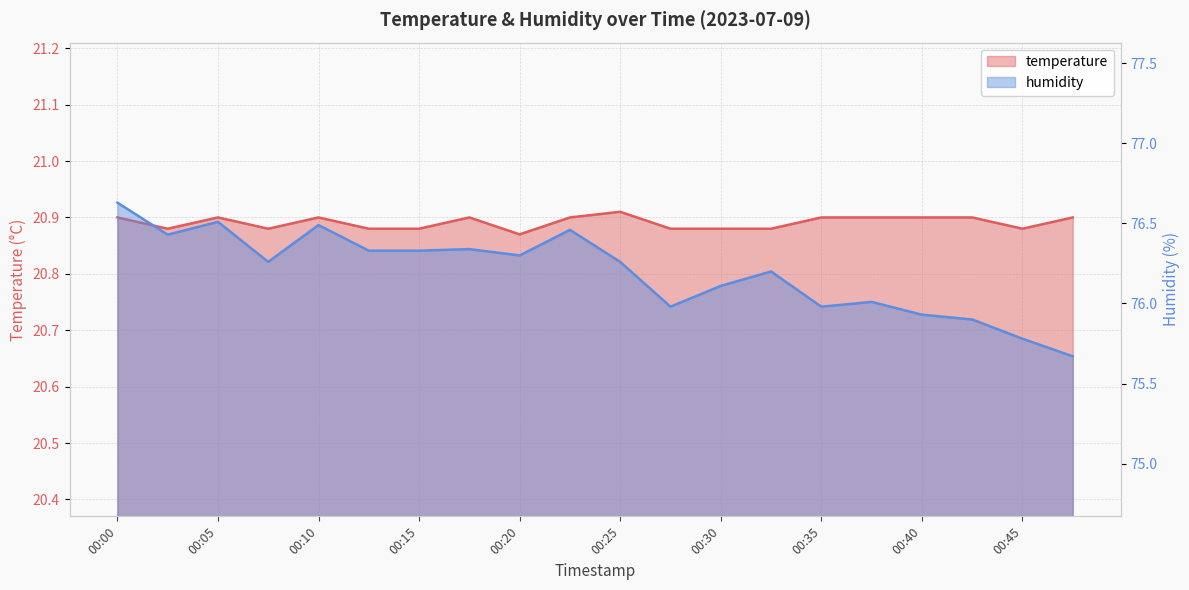

True or false: humidity has a value of 15.9 at 00:43.

False